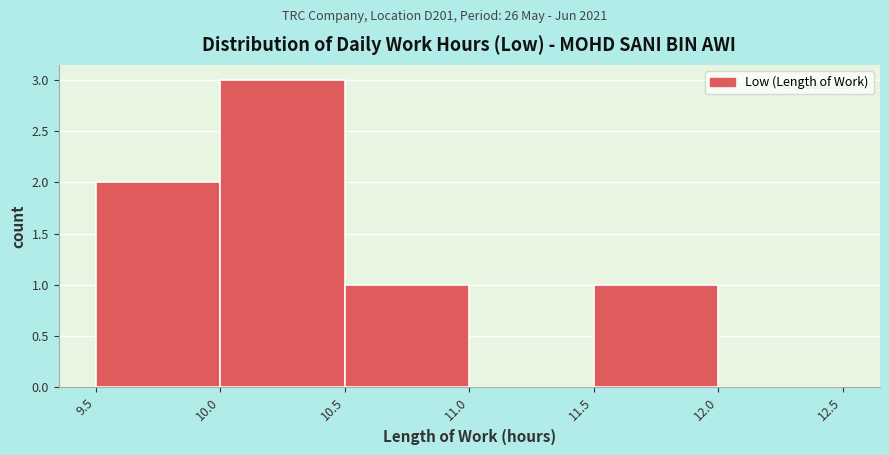

Reading left to right, list every bar in this chart as the range it spans on the x-axis followed by its height. The values are not printed on the chart, so give them approximately, as read against the axis.

9.5 to 10.0: 2
10.0 to 10.5: 3
10.5 to 11.0: 1
11.0 to 11.5: 0
11.5 to 12.0: 1
12.0 to 12.5: 0